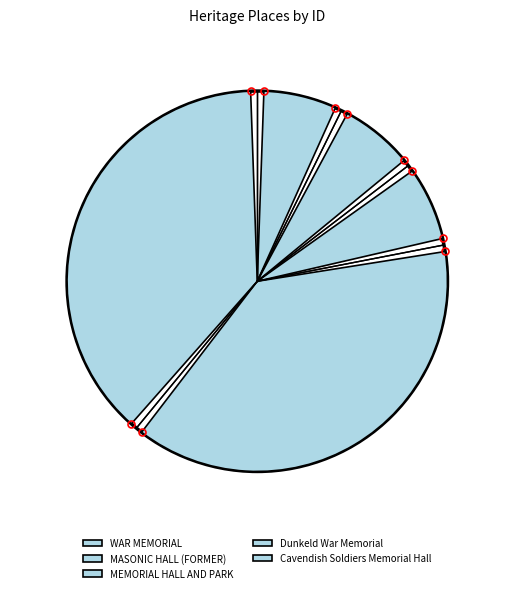

Combined, do MEMORIAL HALL AND PARK and WAR MEMORIAL account for over 50%?

No